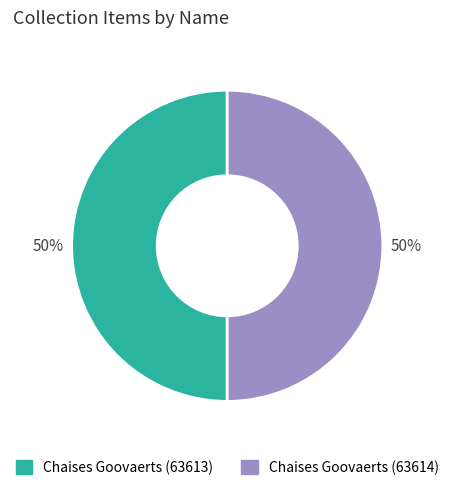

To the nearest percent, what is the average slice percentage?

50%